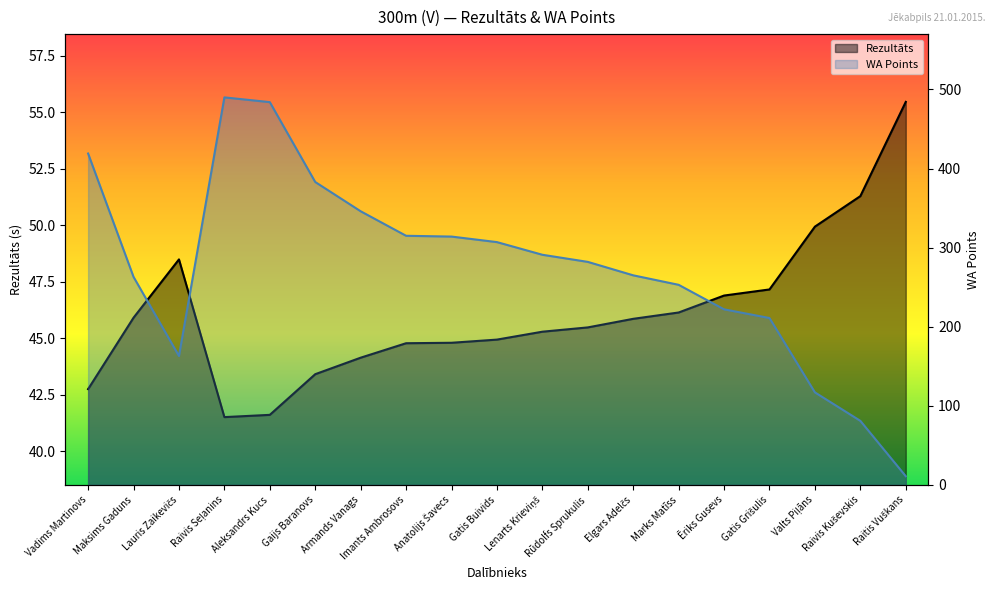

How many lines are shown in the chart?

2